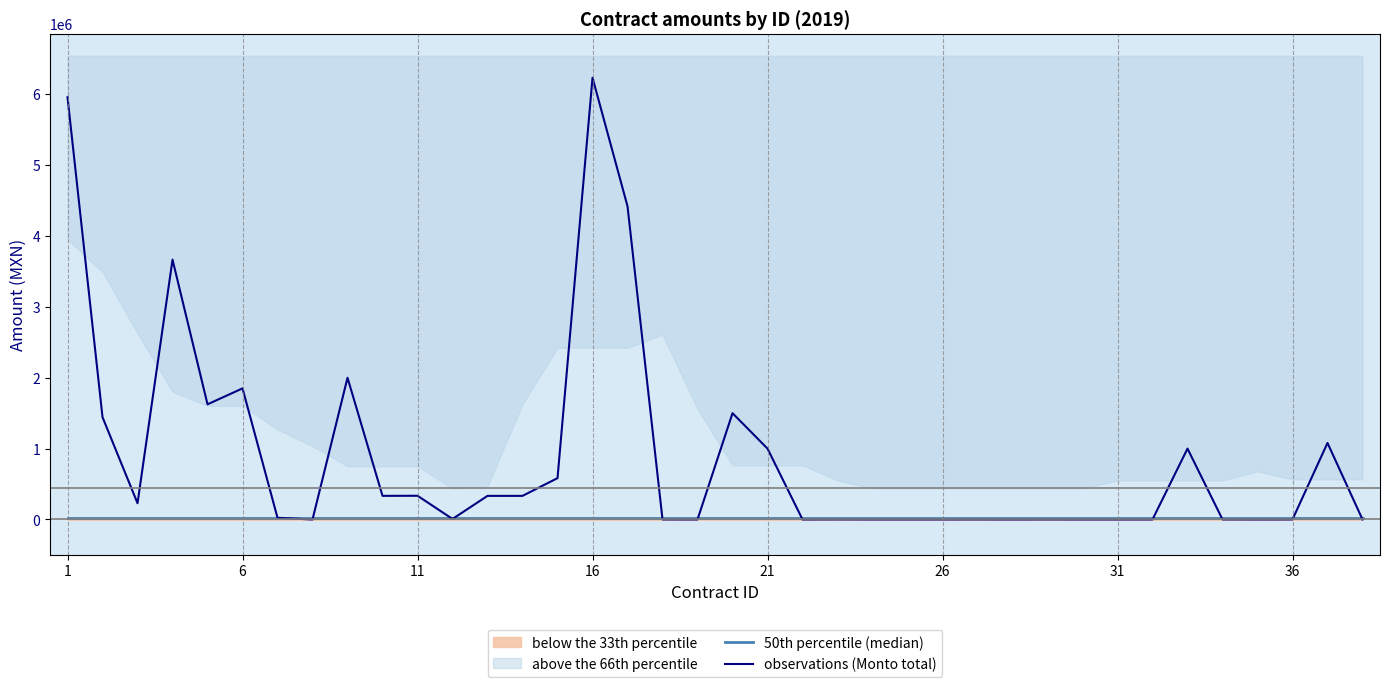

Rank the series by their maximum value, from highest to lowest.

observations (Monto total), 50th percentile (median)